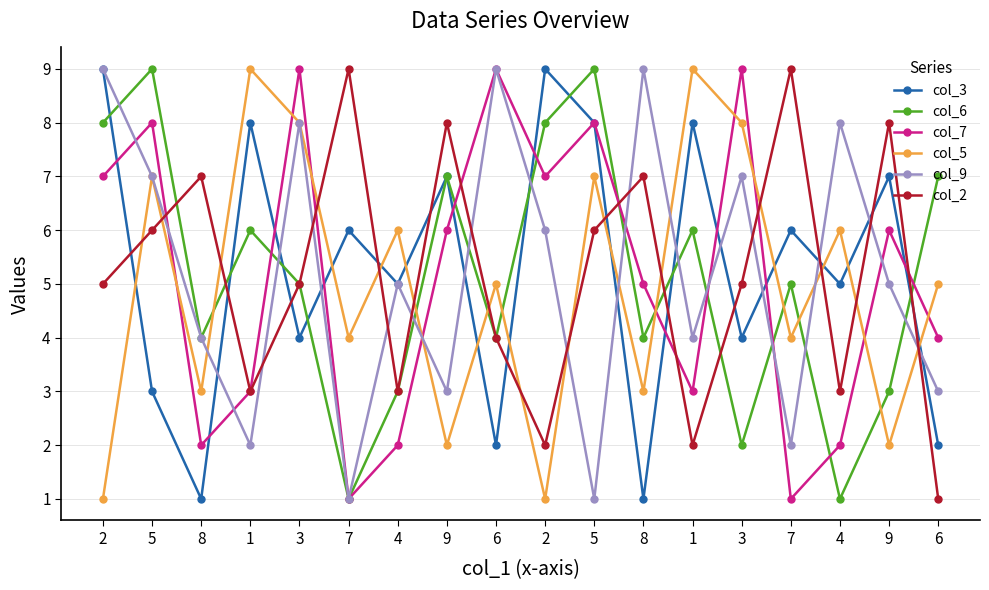

At which label does col_6 reach its minimum?

7